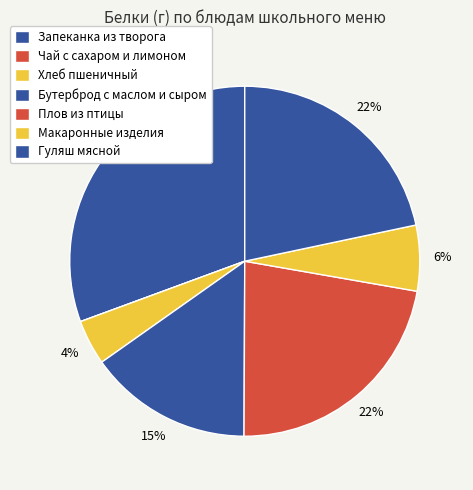

Is it true that Макаронные изделия is 14% of the pie?

False